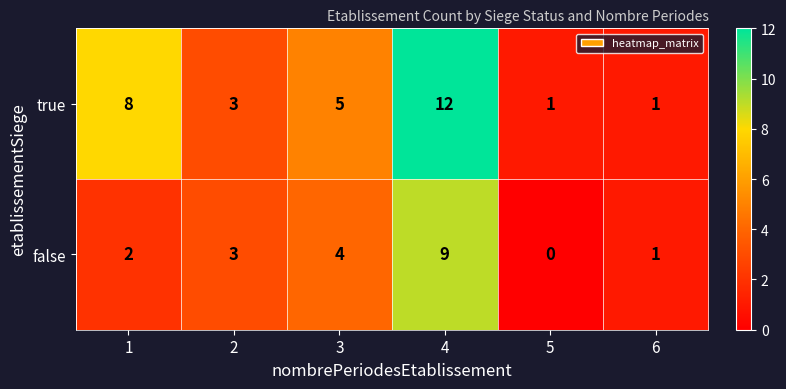

What is the total value across all series at 1?

10